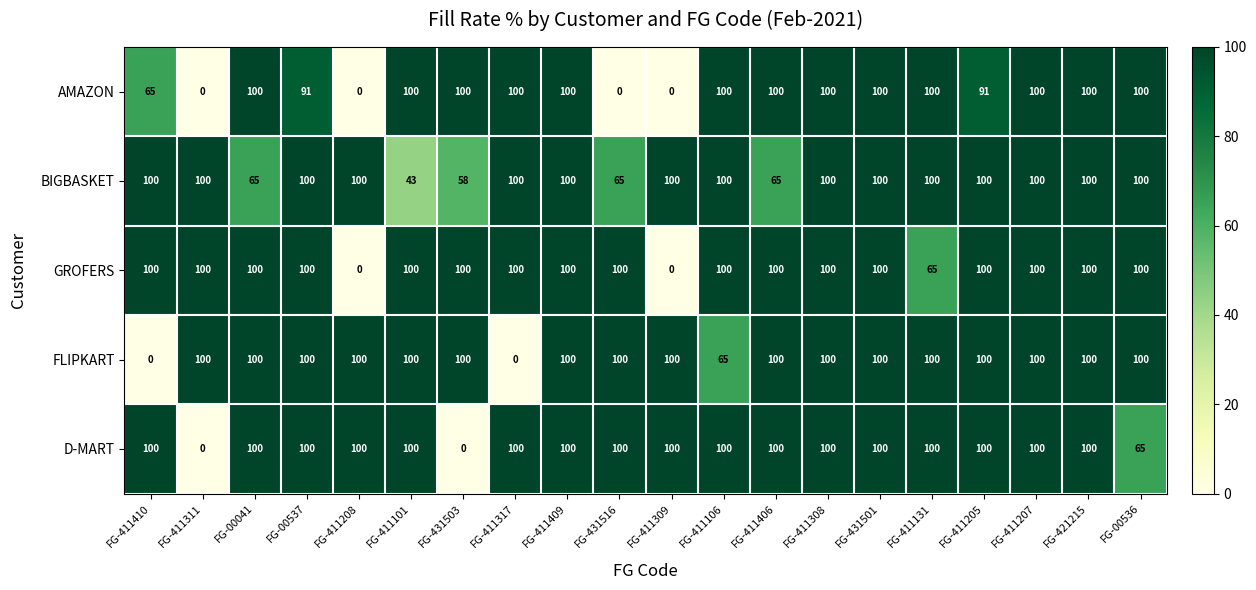

What is the difference between the maximum and minimum values in the AMAZON series?

100